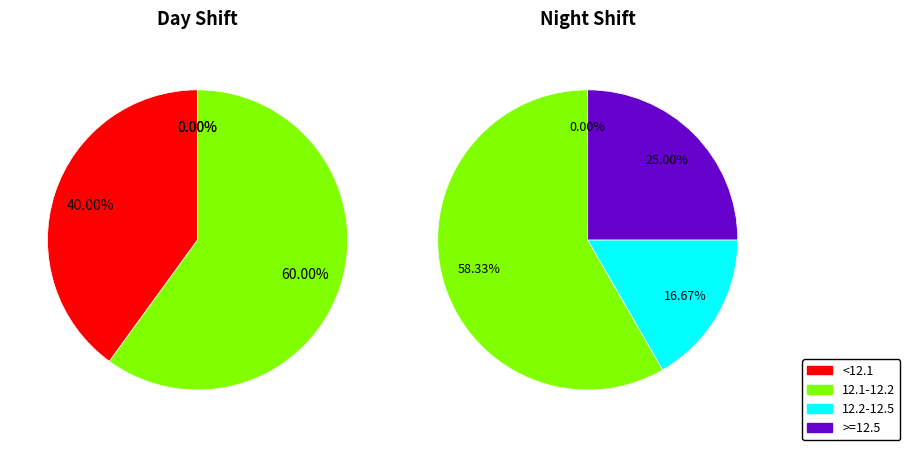

How many segments does this pie chart have?

7